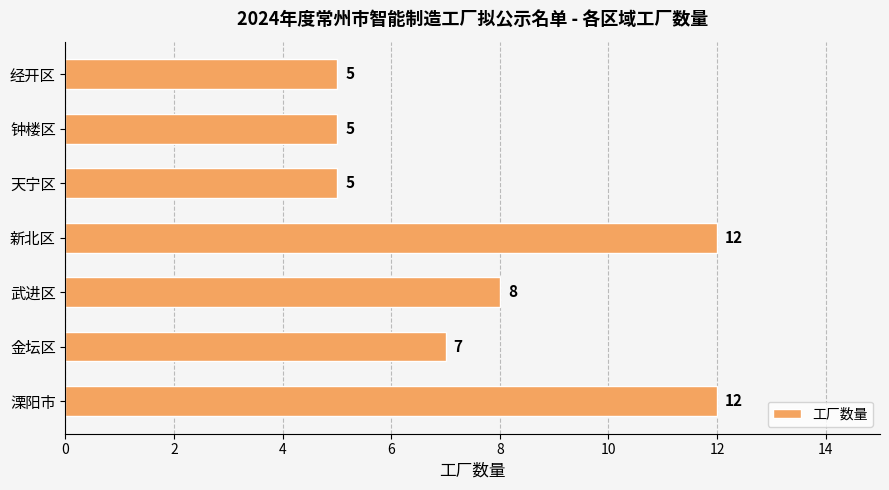

At which label is the value closest to 8?

武进区